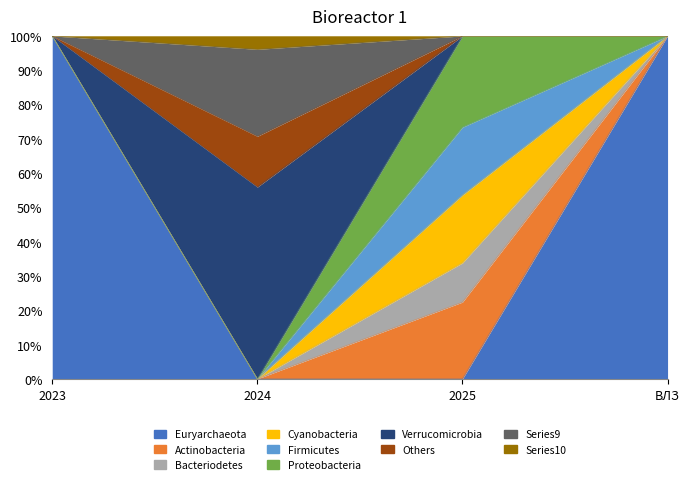

At which category does the chart reach its peak across all series?

2023